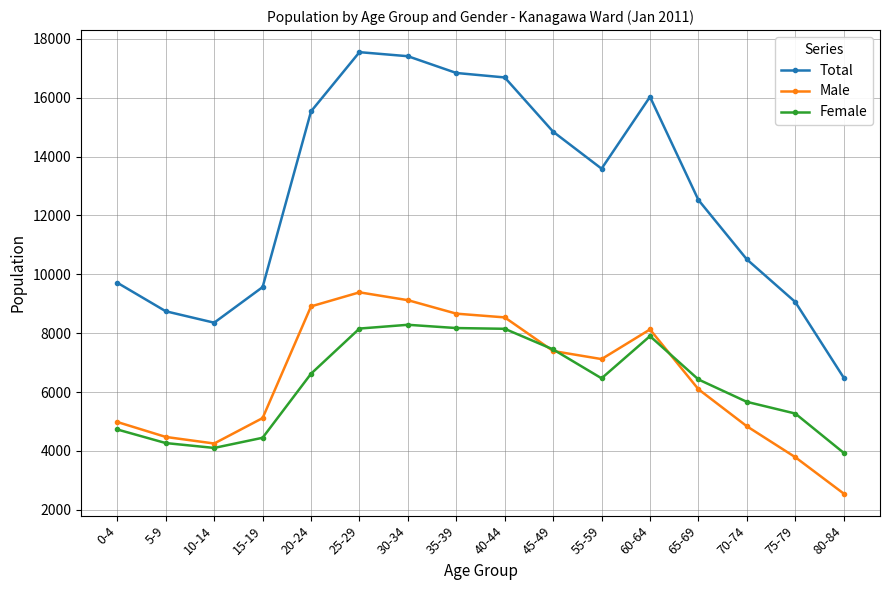

True or false: Female and Male cross at least once.

True